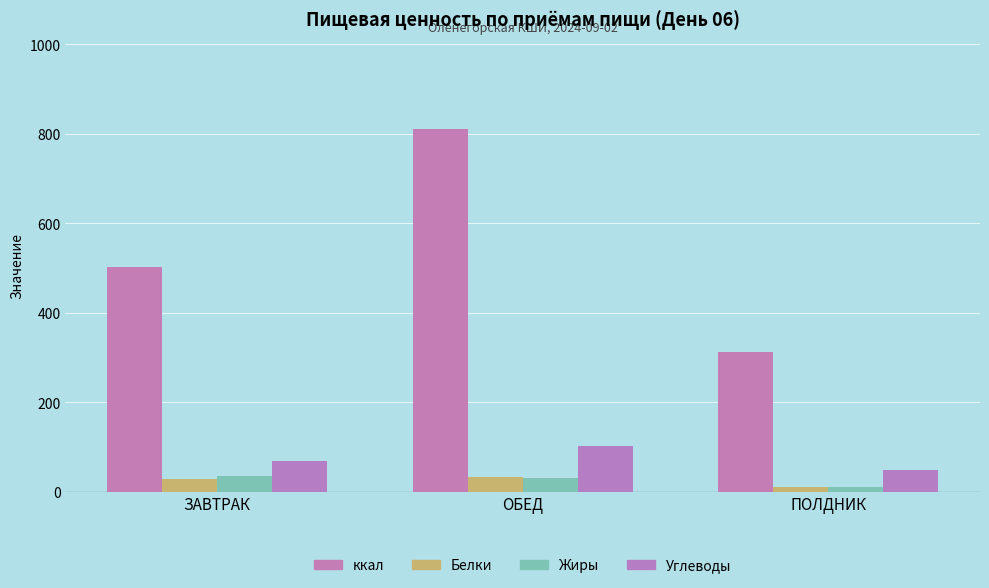

What are all the series names shown in the legend?

ккал, Белки, Жиры, Углеводы